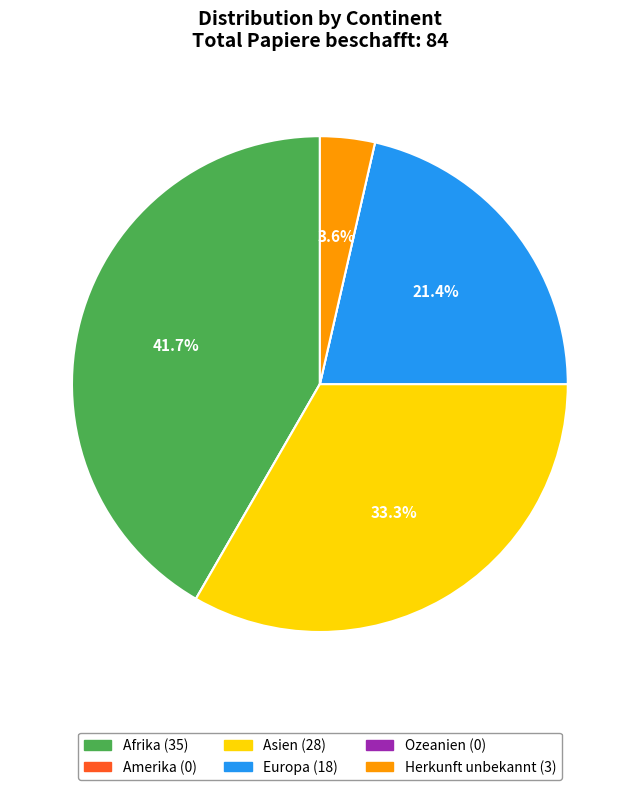

Which has a higher value, Europa or Herkunft unbekannt?

Europa